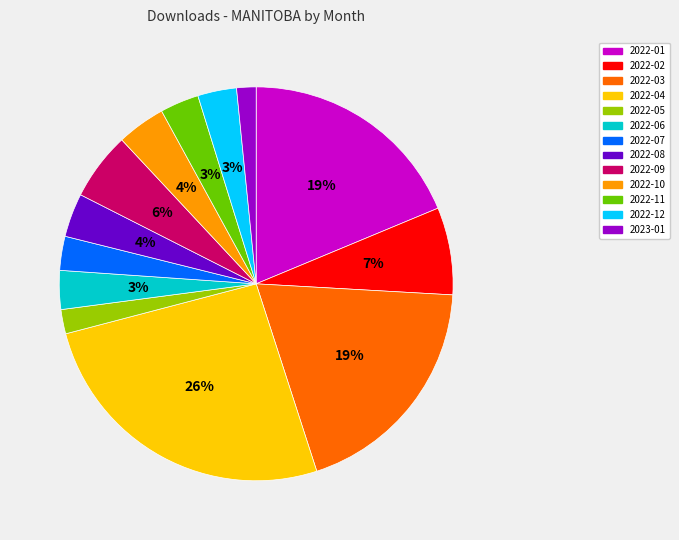

True or false: 2022-06 accounts for 17% of the total.

False